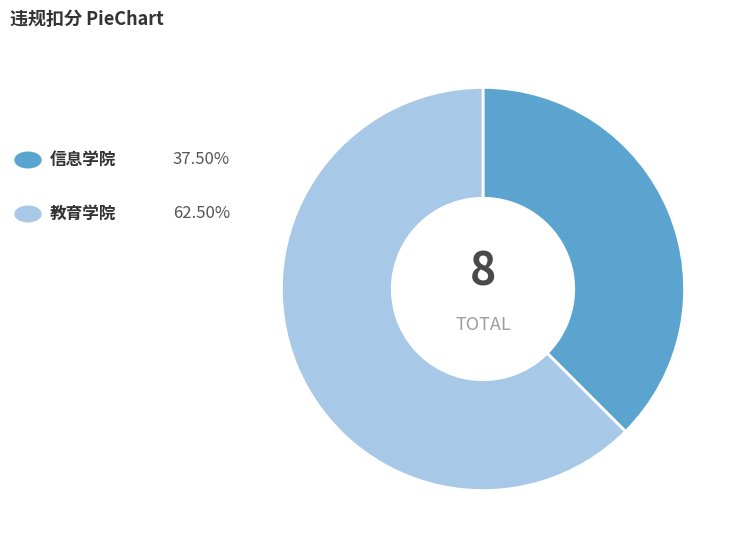

Is there a majority slice in this chart?

Yes